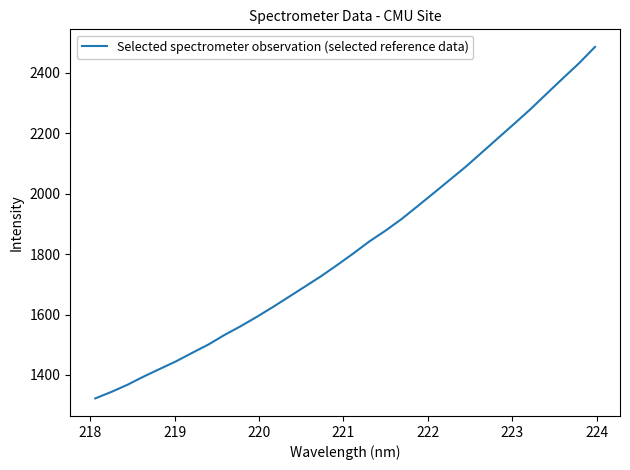

What is the greatest value displayed?

2485.4